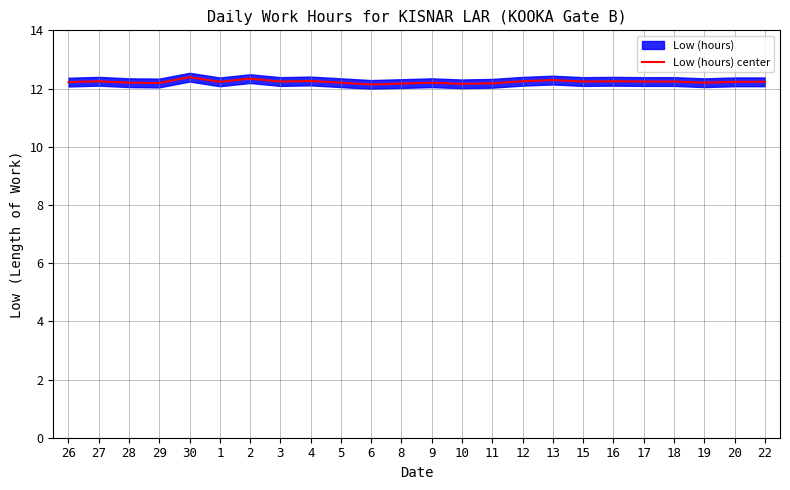

At which category does the data reach its first local peak?

27